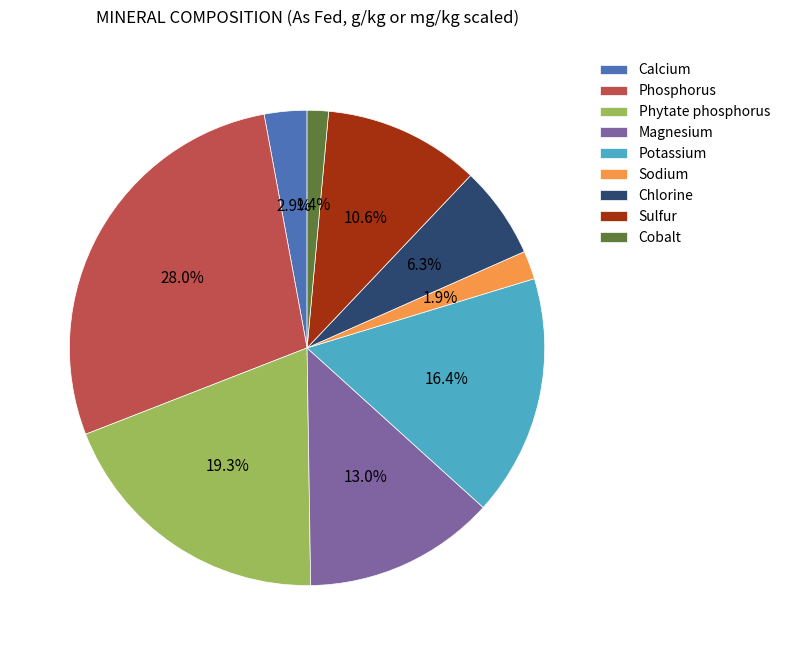

How many segments does this pie chart have?

9